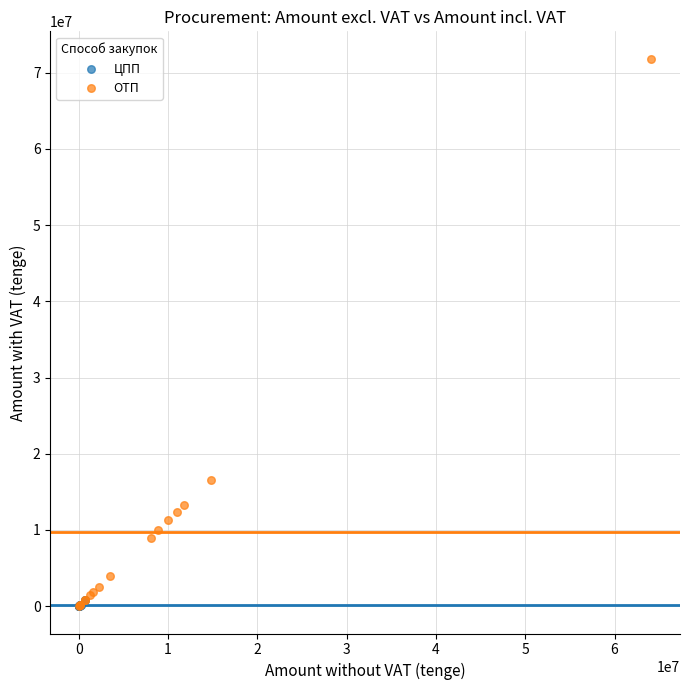

Which series contains the highest Y value?

ОТП